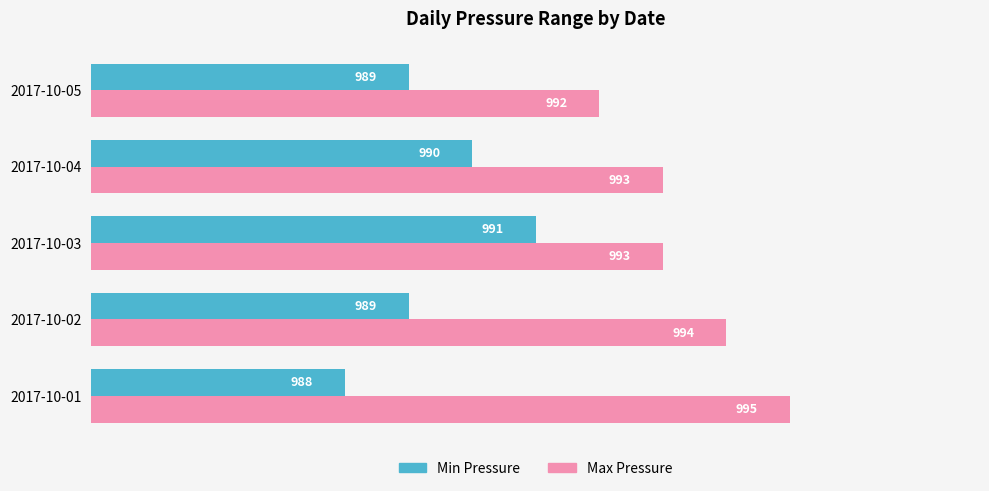

At which label does Max Pressure reach its minimum?

2017-10-05